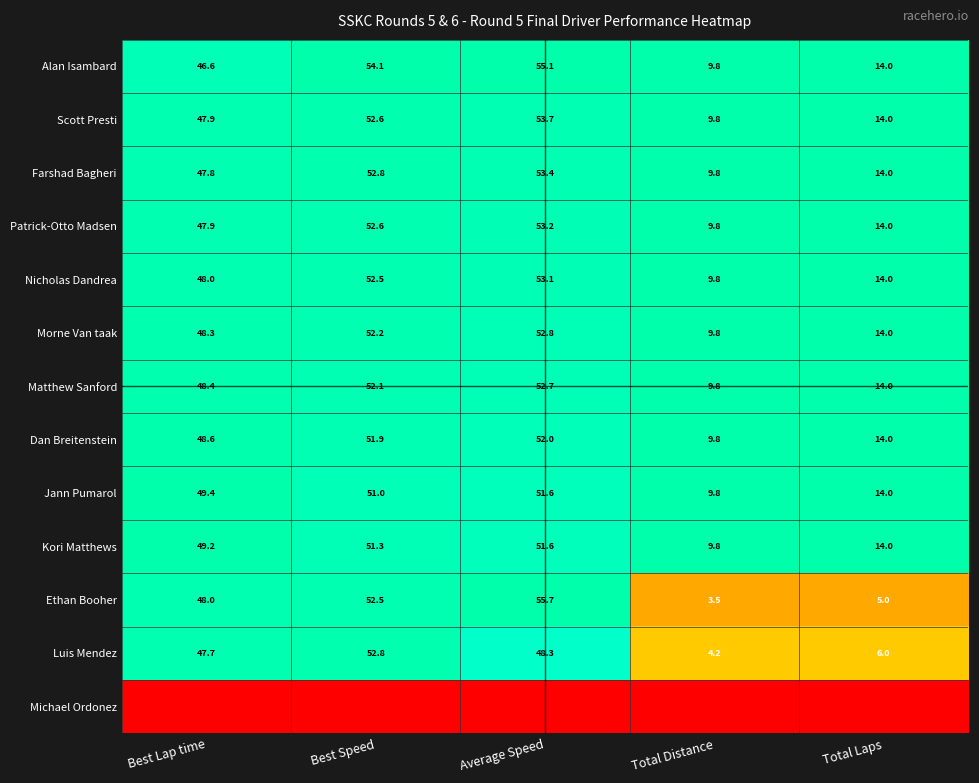

List the labels in order of Jann Pumarol value, largest first.

Average Speed, Best Speed, Best Lap time, Total Laps, Total Distance